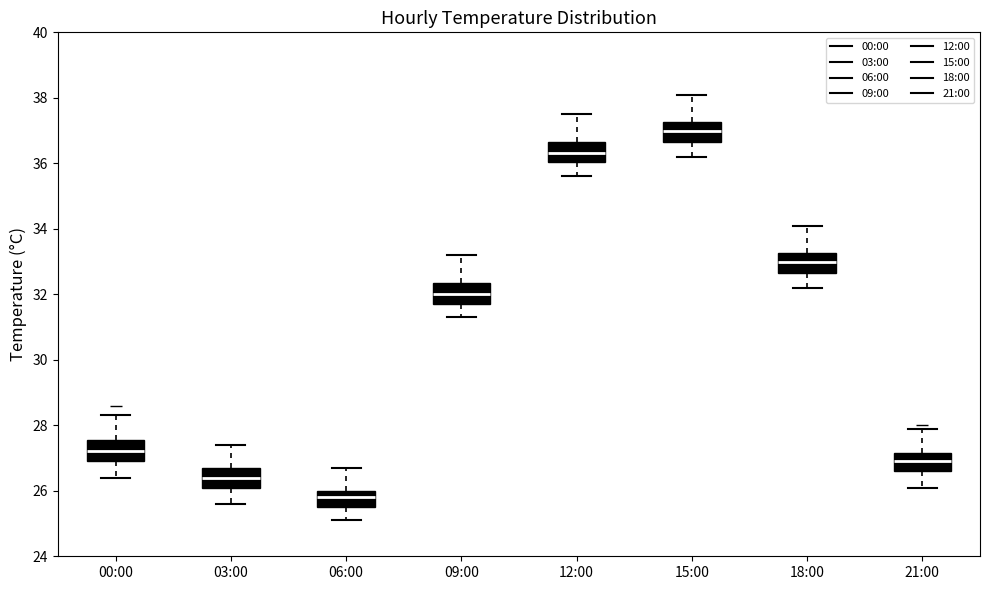

Where is the lower edge of the box for 12:00 on the y-axis? The values are not printed on the chart, so give them approximately, as read against the axis.

36.0